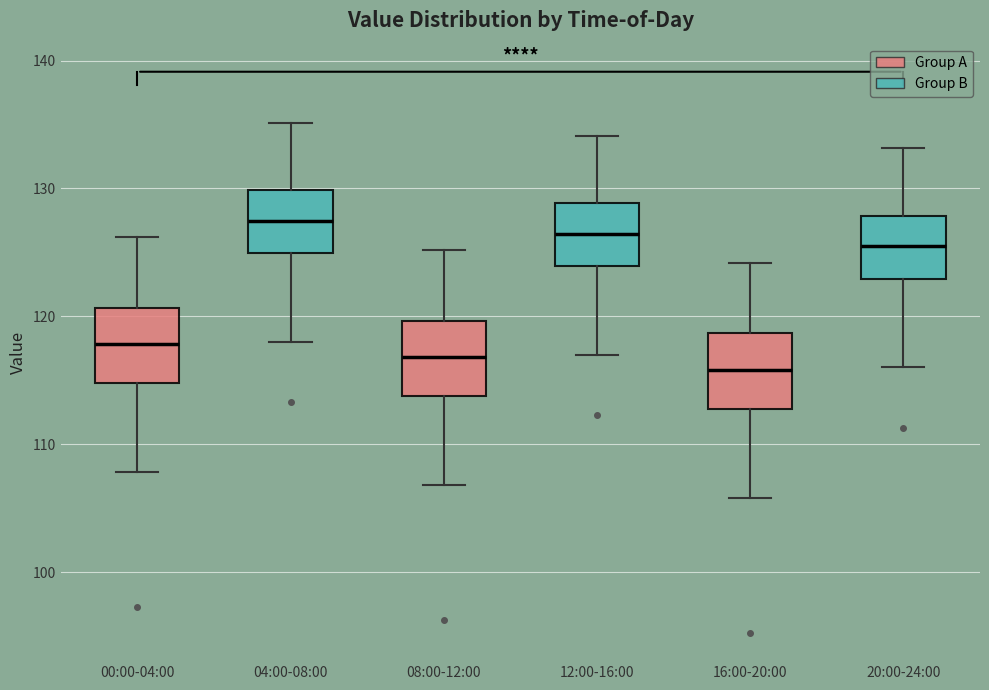

Which box has the lowest median line?

16:00-20:00